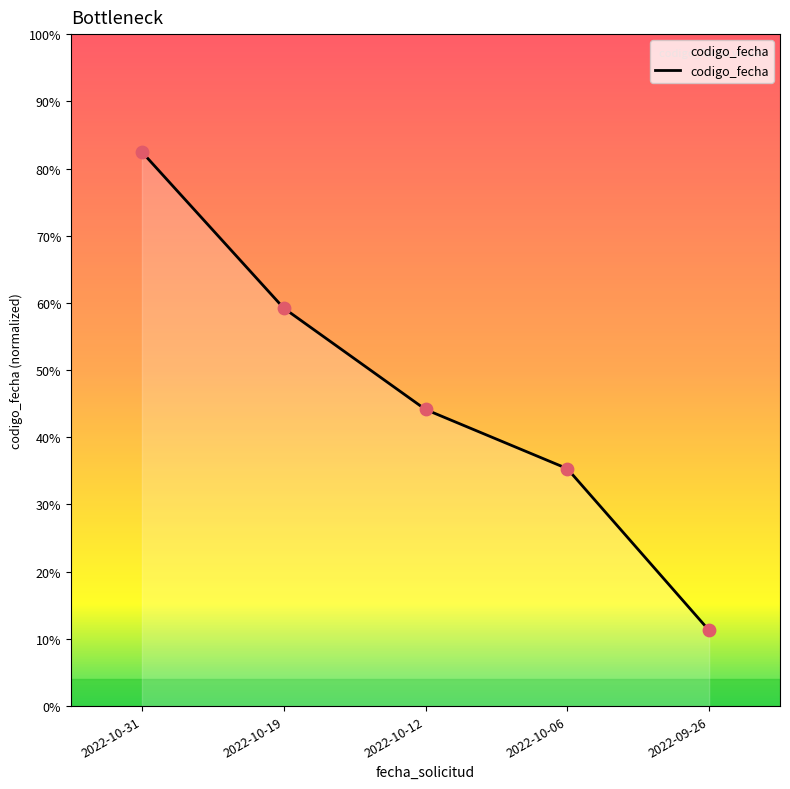

What is the ratio of the value at 2022-10-19 to the value at 2022-10-31?

1.0